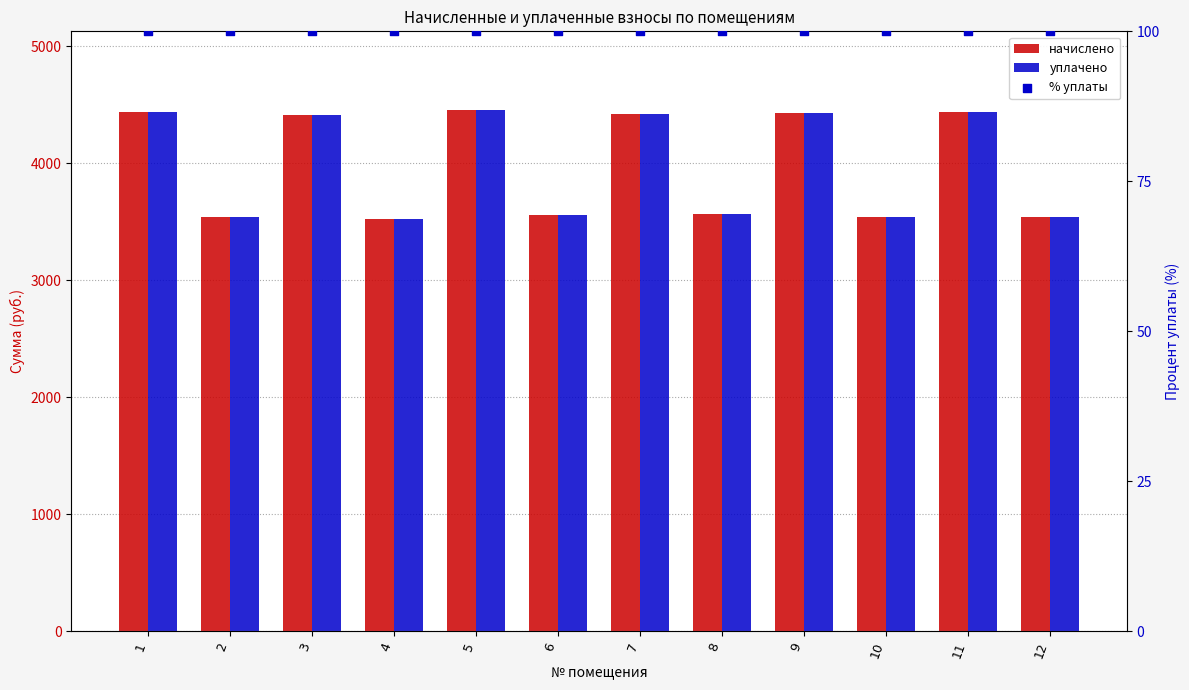

What are all the series names shown in the legend?

начислено, уплачено, % уплаты